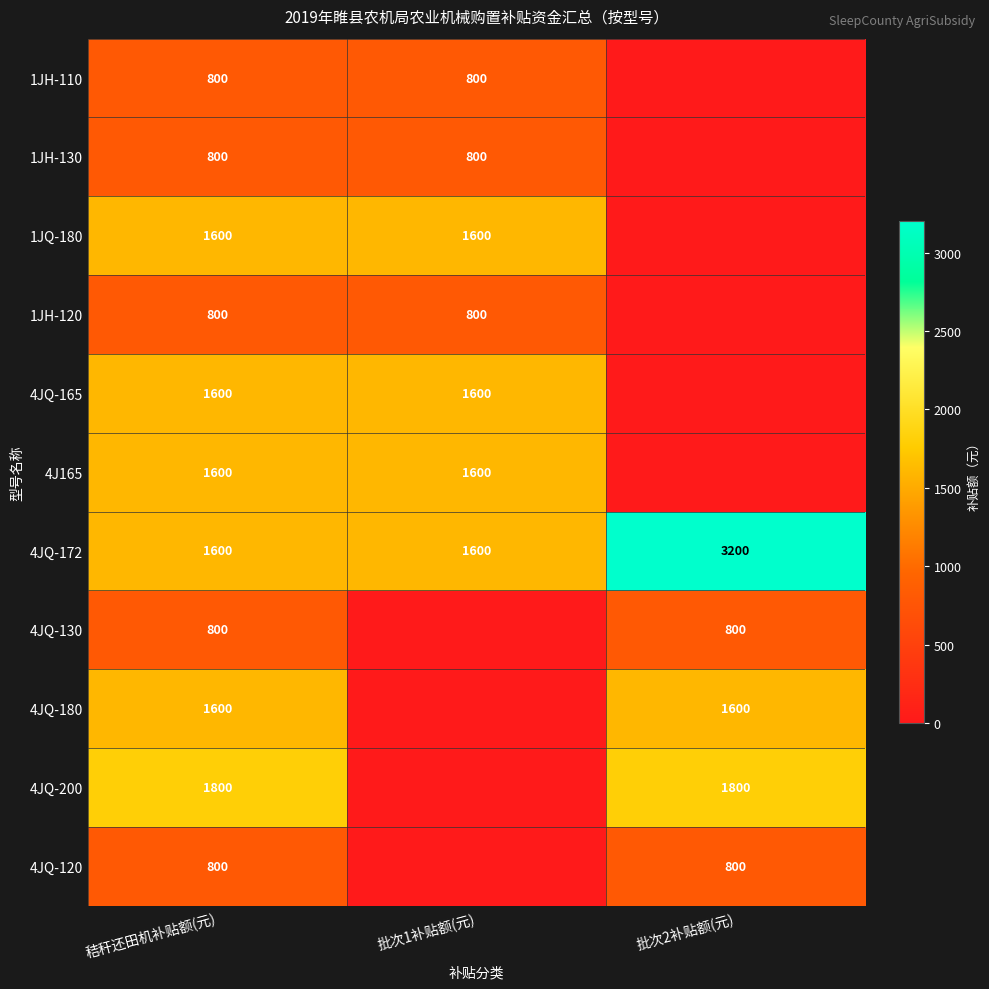

Between 批次2补贴额(元) and 批次1补贴额(元), which is larger?

批次1补贴额(元)